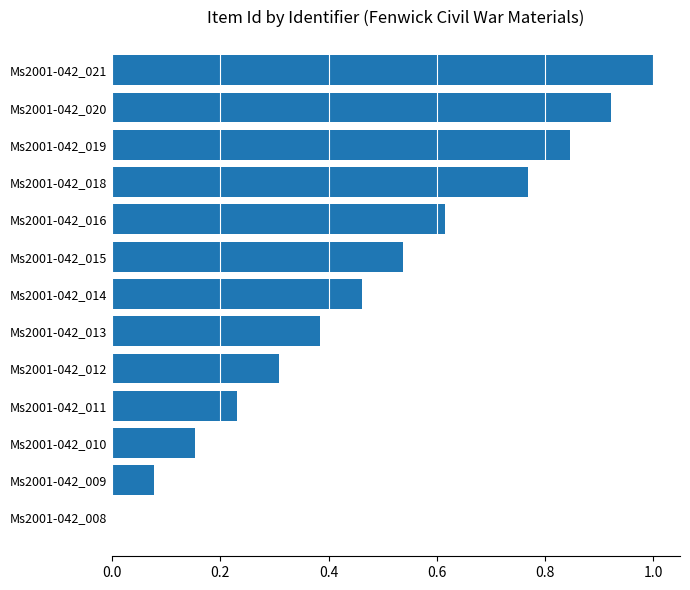

How many positive values are there?

12